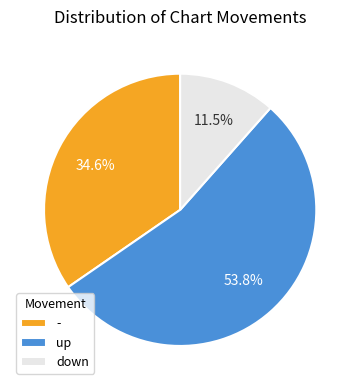

Which category has the smallest portion of the pie?

down